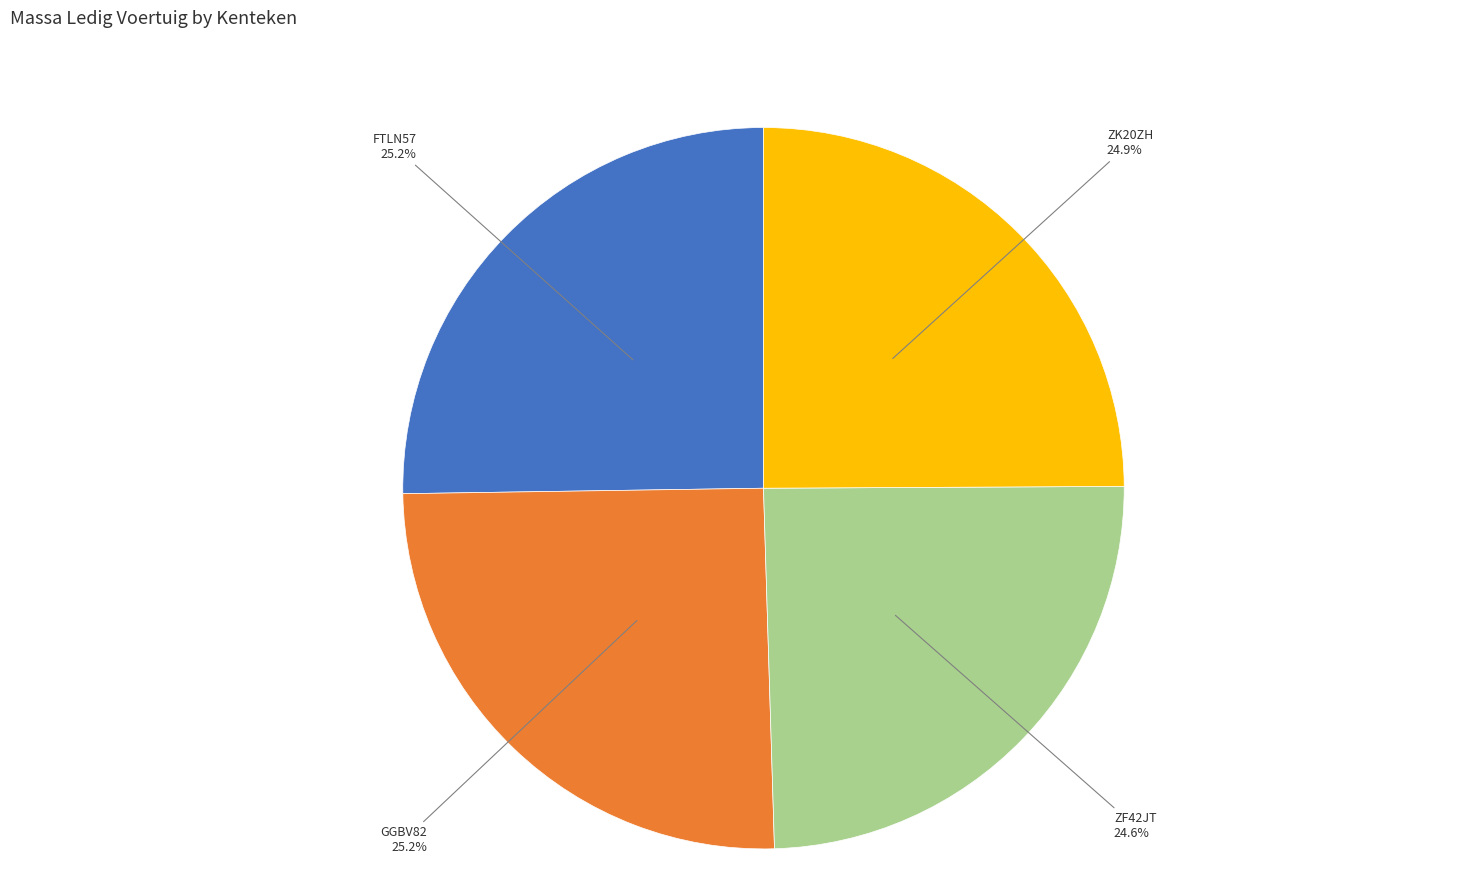

Does any single category account for the majority?

No